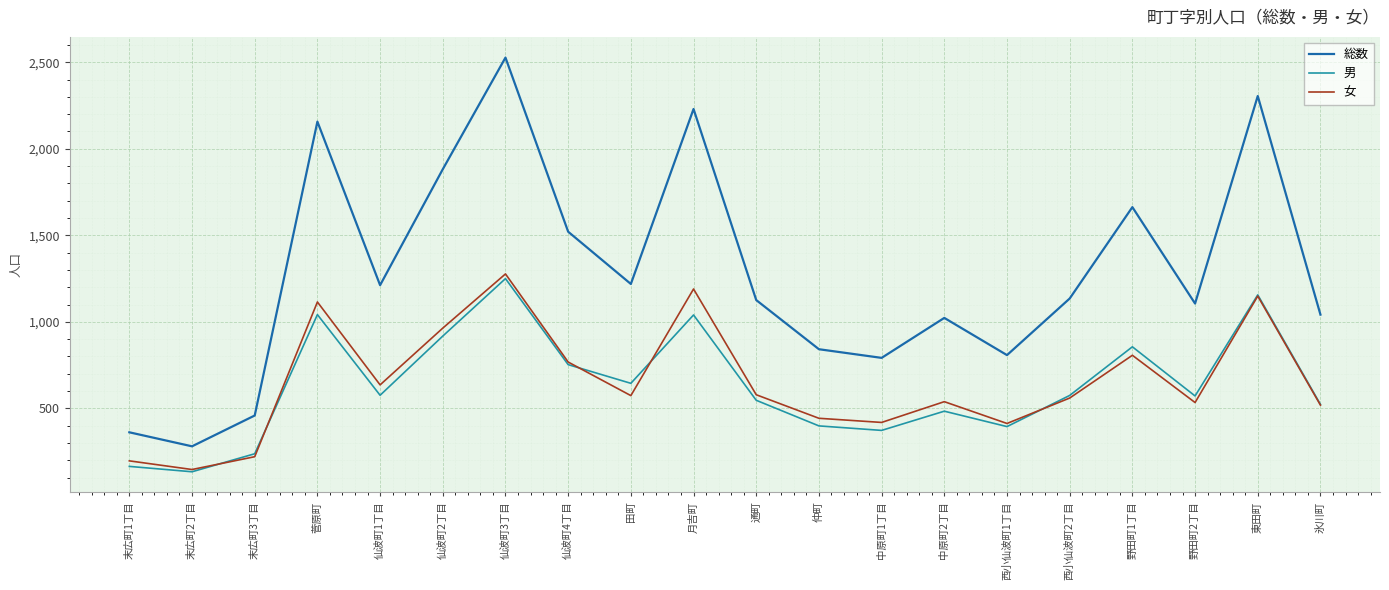

Does the chart display data point markers on the line(s)?

No